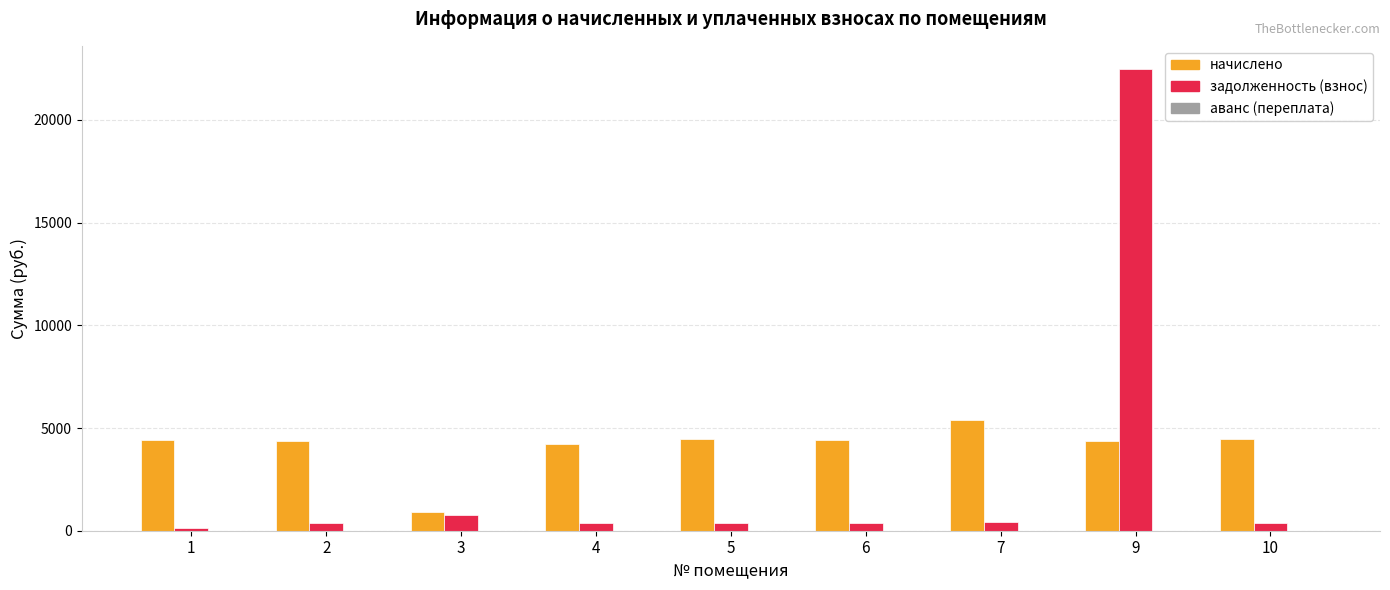

Which series has the largest range (max minus min)?

задолженность (взнос)